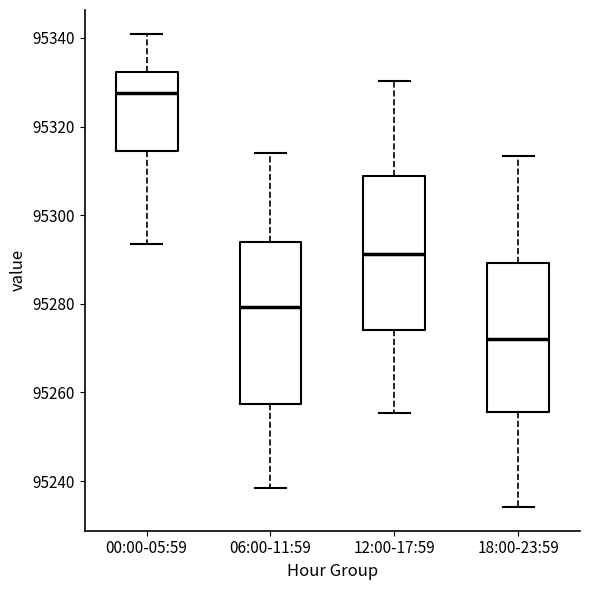

Reading left to right, transcribe this box plot: for each box, give where its median line is, the range the box spans, and where its two whiskers end, as read against the y-axis. The values are not printed on the chart, so give them approximately, as read against the axis.

00:00-05:59: median 95328, box 95314 to 95332, whiskers 95294 to 95340
06:00-11:59: median 95280, box 95258 to 95294, whiskers 95238 to 95314
12:00-17:59: median 95292, box 95274 to 95308, whiskers 95256 to 95330
18:00-23:59: median 95272, box 95256 to 95290, whiskers 95234 to 95314